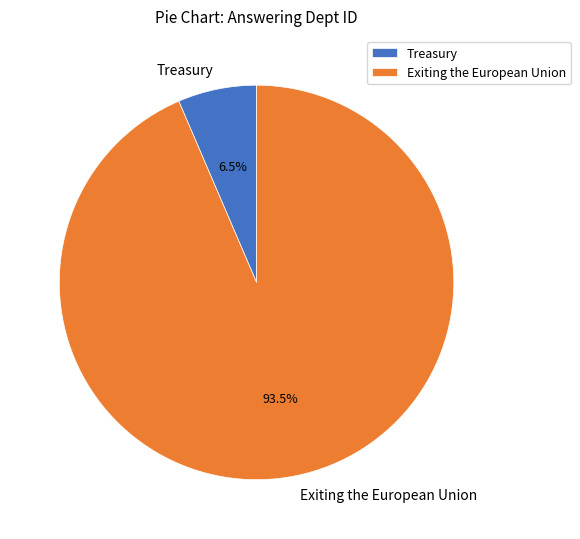

The Exiting the European Union slice represents 79% of the pie. True or false?

False